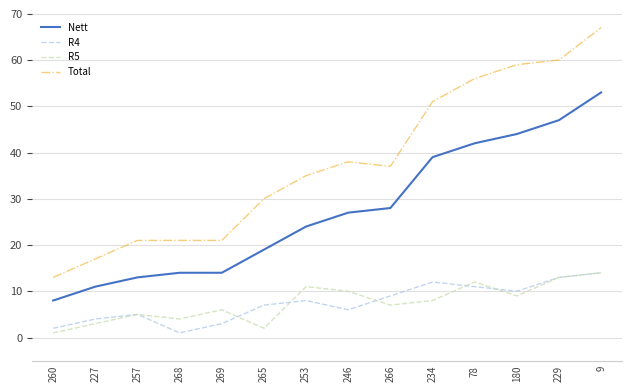

Reading right to left, list all the values displayed in this chart.

Nett: 53	47	44	42	39	28	27	24	19	14	14	13	11	8
R4: 14	13	10	11	12	9	6	8	7	3	1	5	4	2
R5: 14	13	9	12	8	7	10	11	2	6	4	5	3	1
Total: 67	60	59	56	51	37	38	35	30	21	21	21	17	13